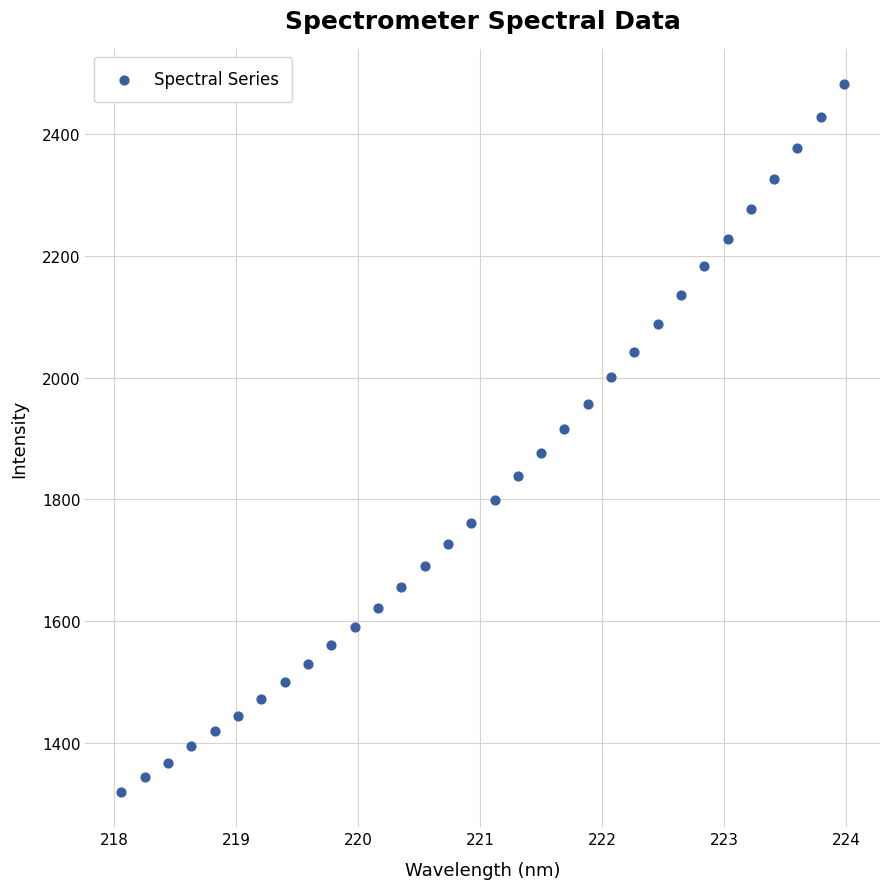

What is the range of X values (max minus min)?

5.9